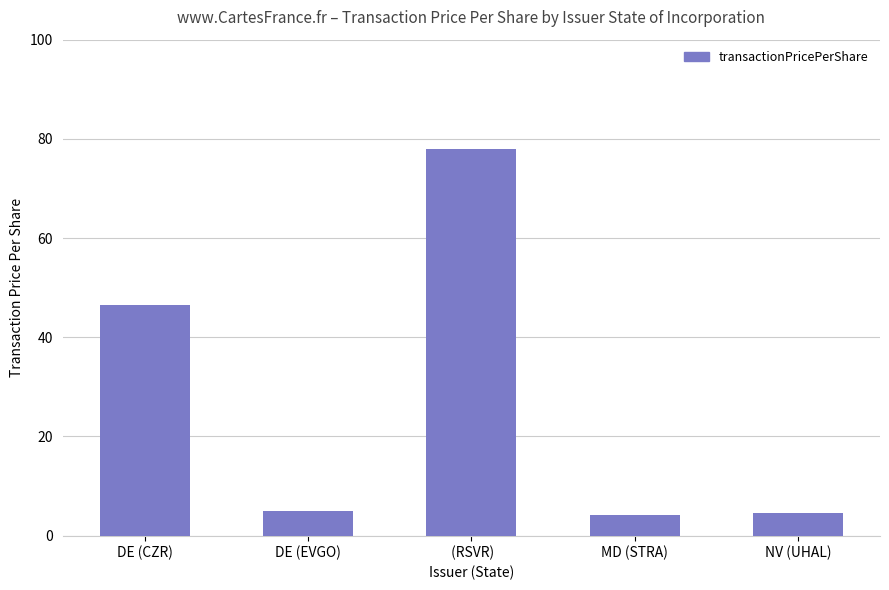

What is the maximum value shown in the chart?

78.0